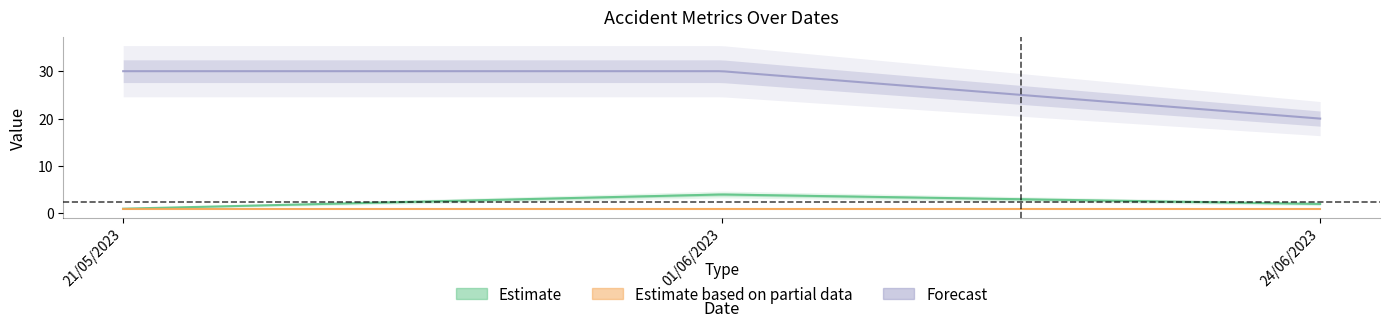

Which has a higher value, 24/06/2023 or 01/06/2023?

01/06/2023